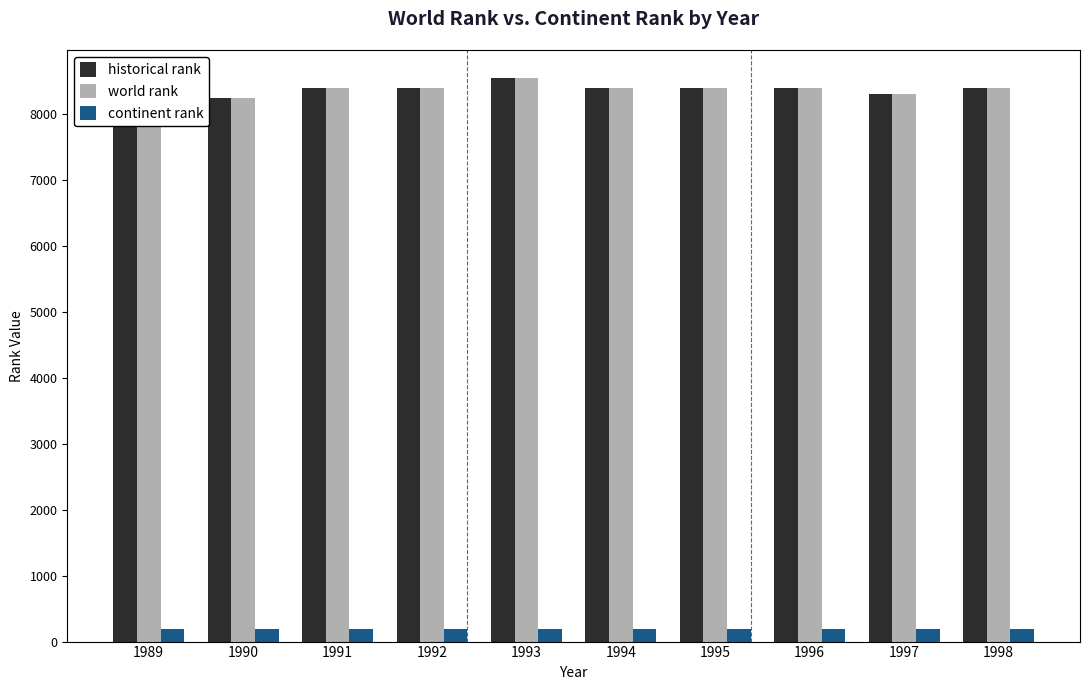

At how many categories does at least one series exceed 5965?

10